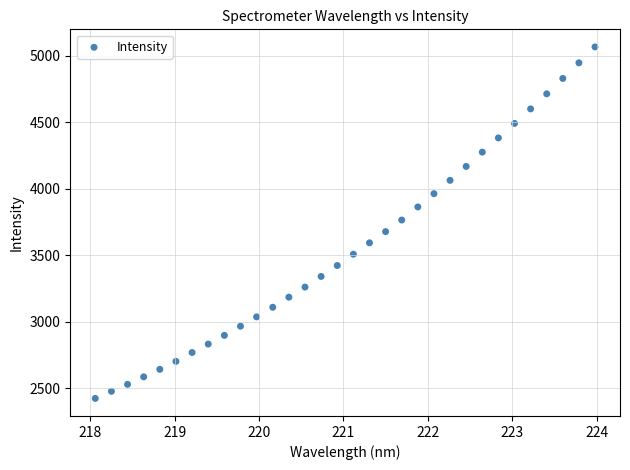

What is the range of Y values (max minus min)?

2642.7